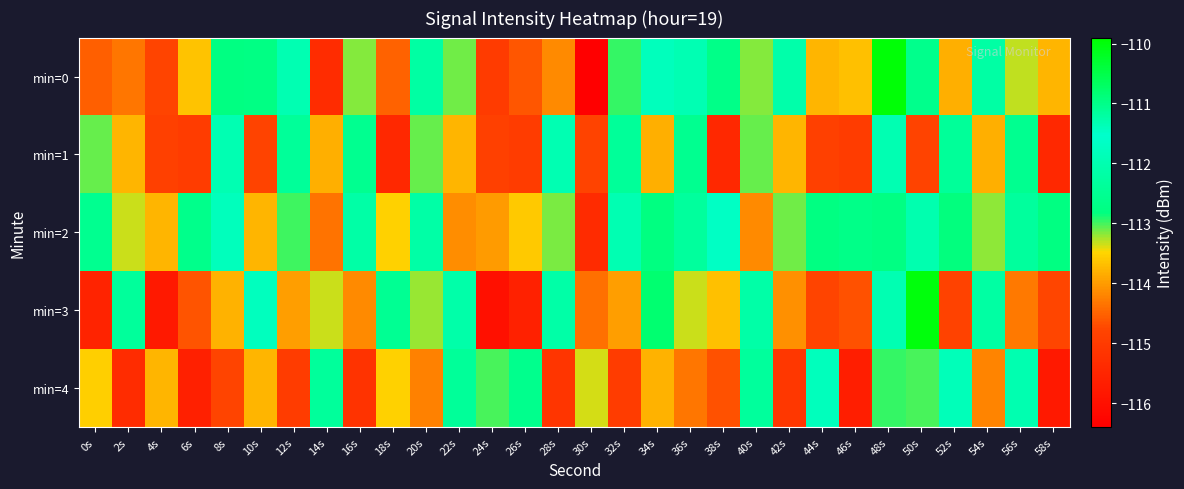

What is the maximum value shown in the chart?

-110.0